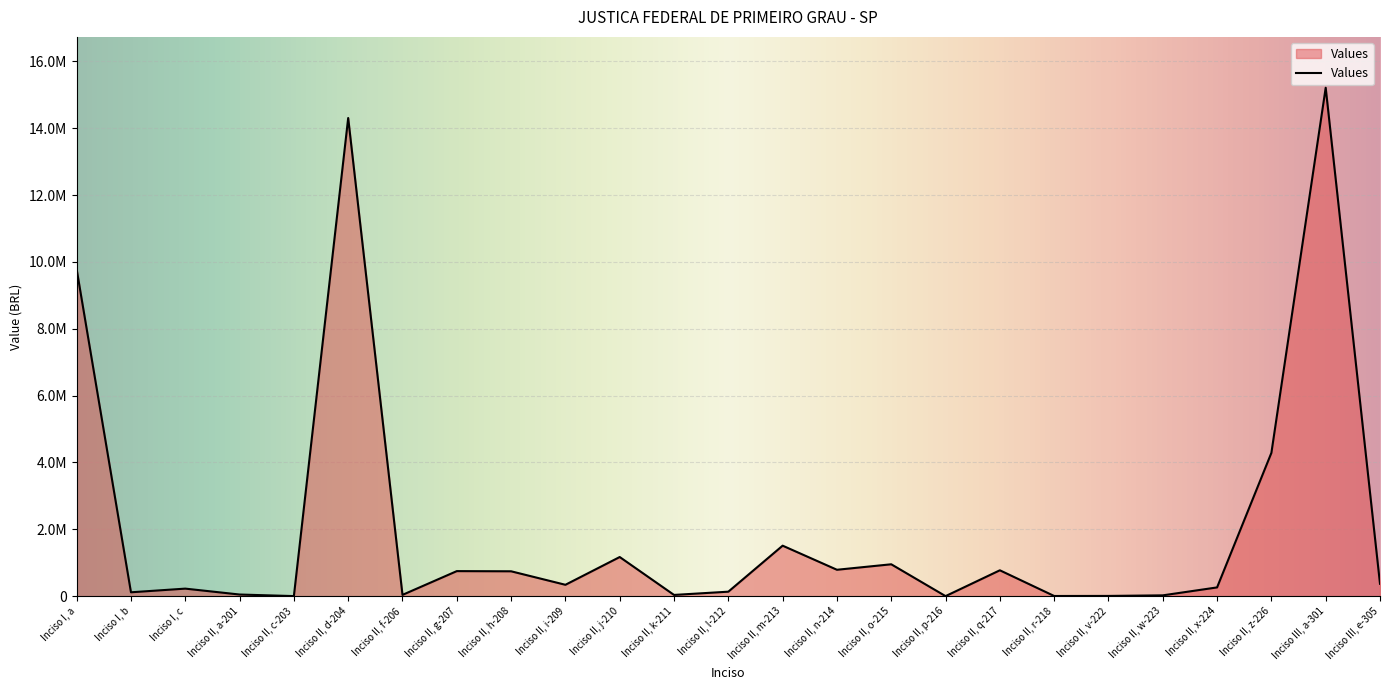

Is it true that the value at Inciso I, a is 9781763.4?

True